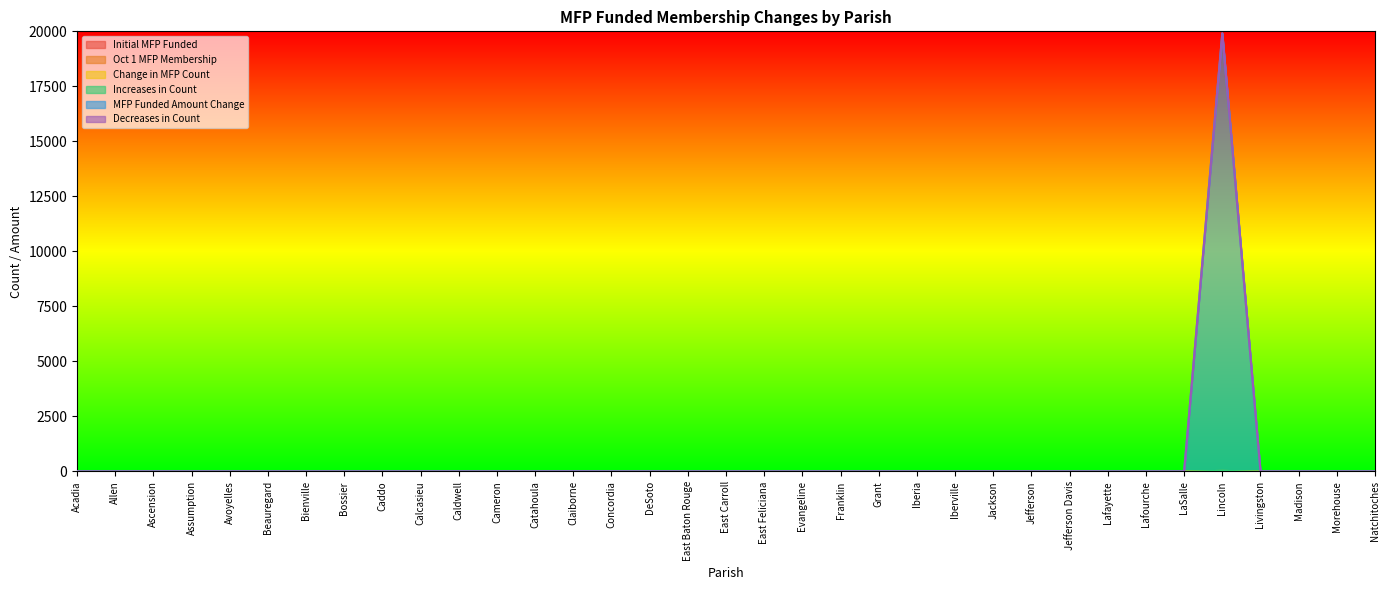

Is the value of Initial MFP Funded at Jackson greater than the value of MFP Funded Amount Change at Morehouse?

No